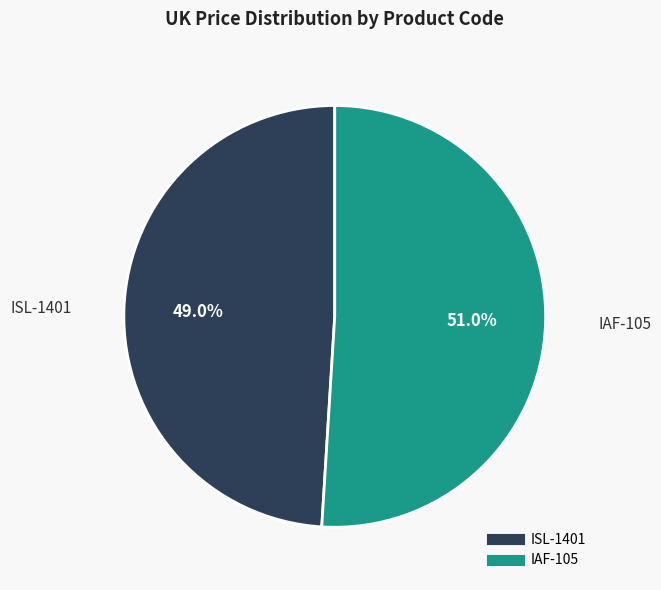

Does any single category account for the majority?

Yes